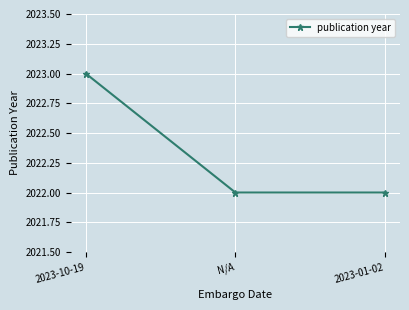

What is the change in value from 2023-10-19 to 2023-01-02?

-1